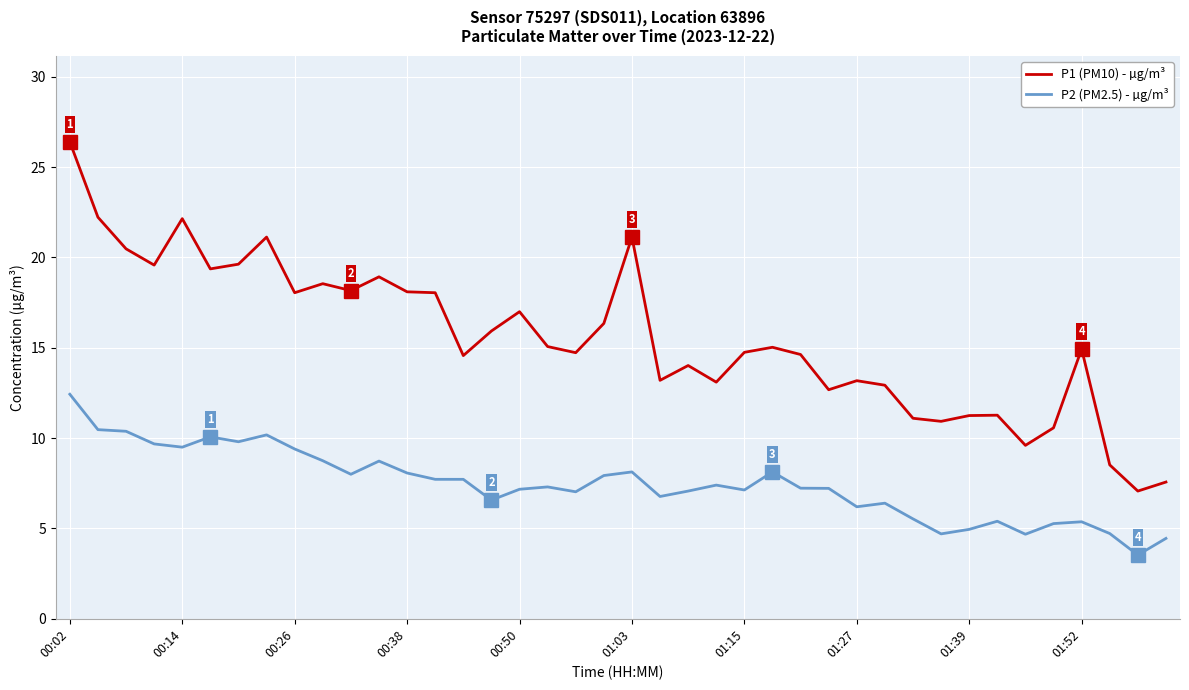

What is the smallest value displayed?

3.5